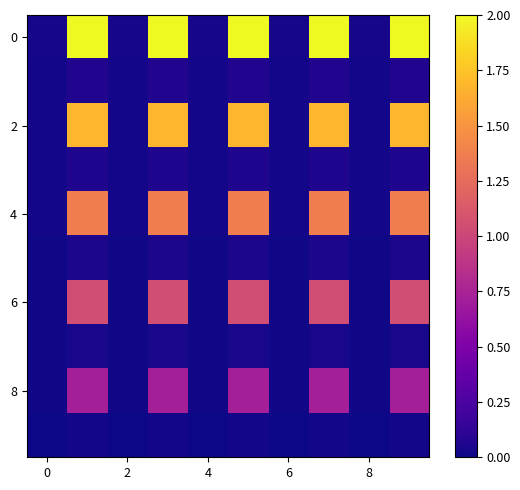

At how many categories does at least one series exceed 0?

10